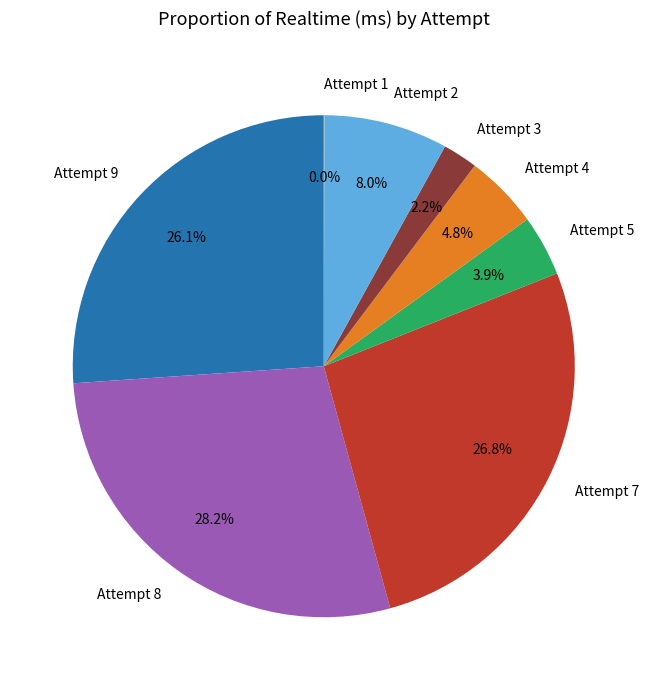

To the nearest percent, what is the combined percentage of Attempt 2 and Attempt 9?

34%